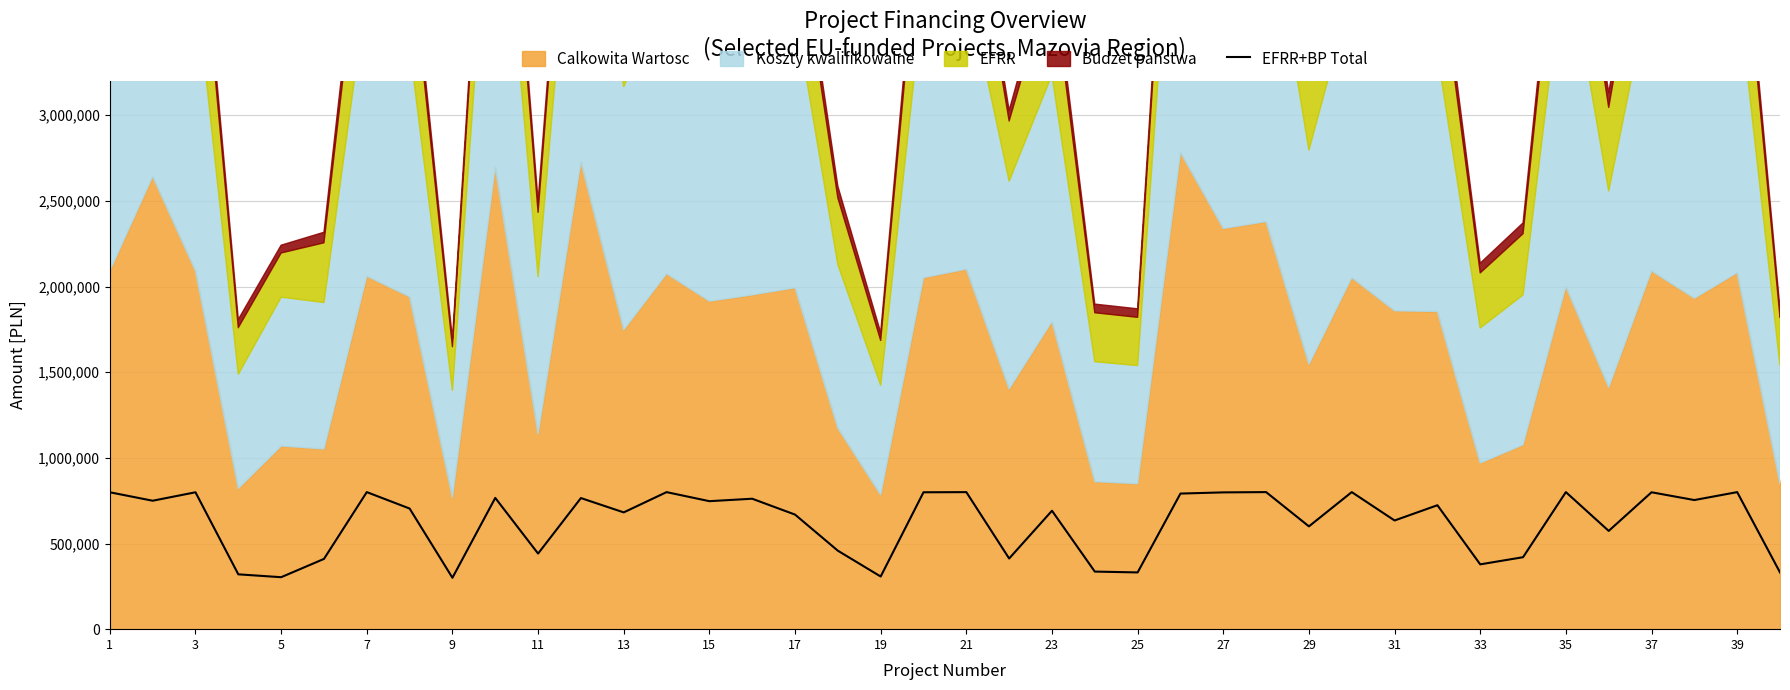

The value at 5 is 196058.2. True or false?

False